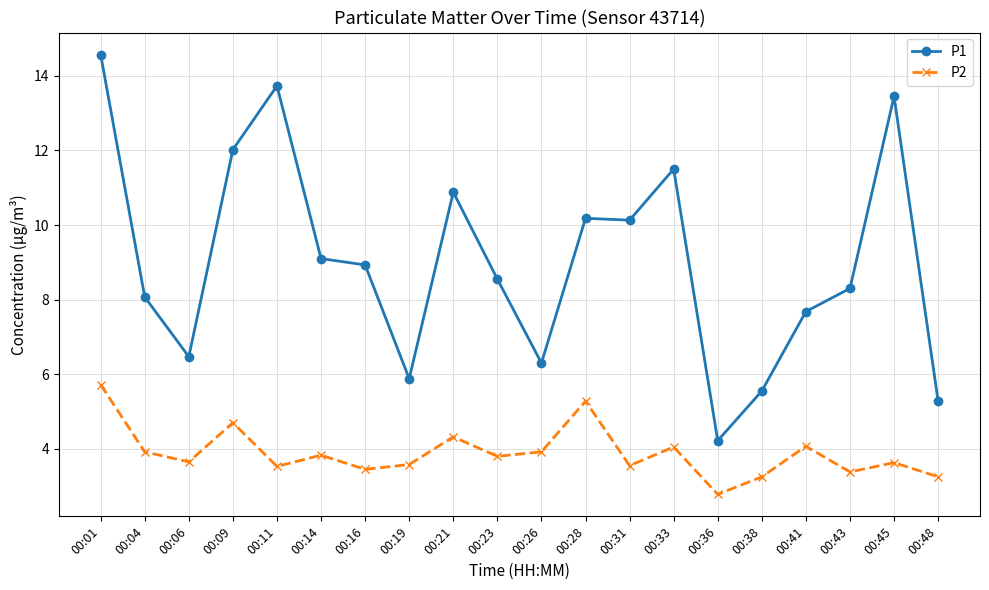

True or false: P1 has a value of 13.4 at 00:45.

True